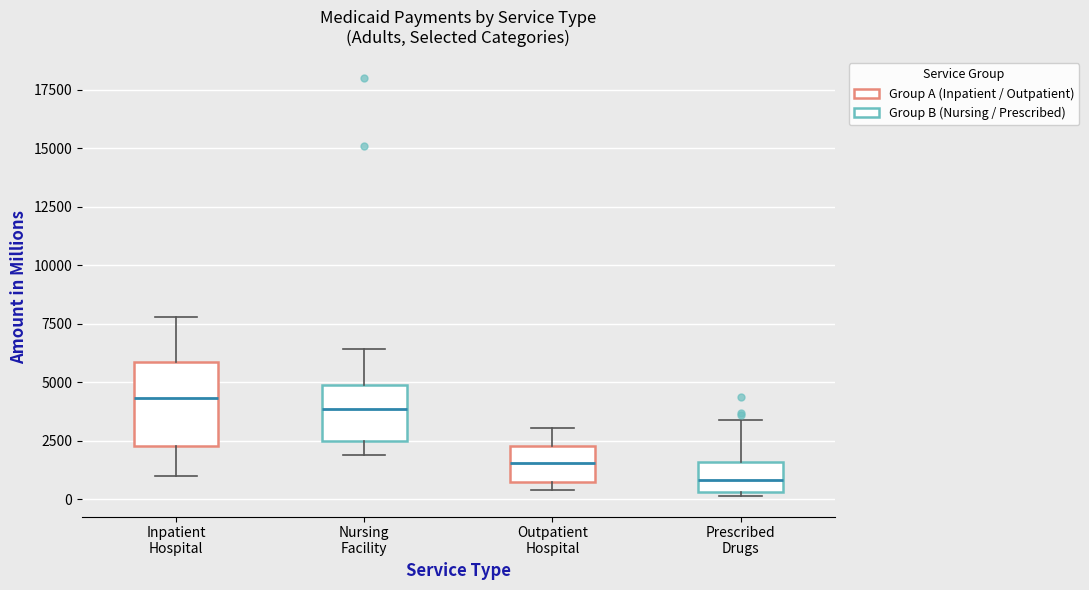

Which box is the tallest, from its lower edge to its upper edge?

Inpatient Hospital